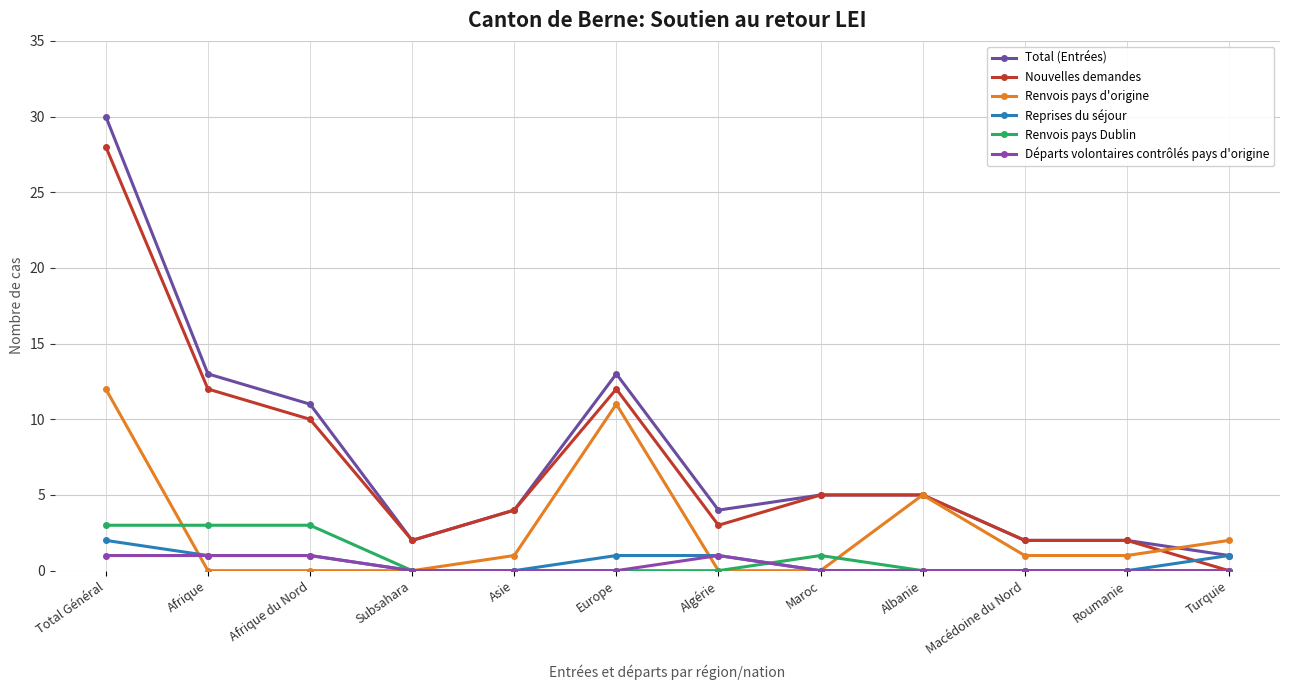

What are all the series names shown in the legend?

Total (Entrées), Nouvelles demandes, Renvois pays d'origine, Reprises du séjour, Renvois pays Dublin, Départs volontaires contrôlés pays d'origine